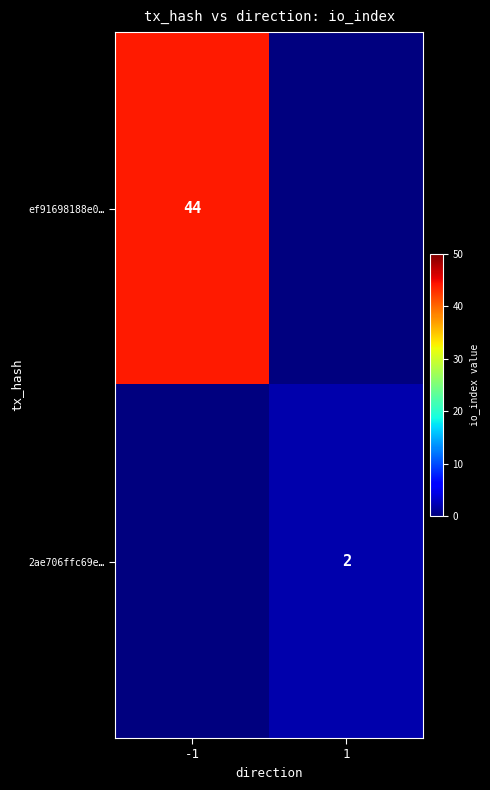

Is the value of ef91698188e0… at -1 greater than the value of 2ae706ffc69e… at 1?

Yes